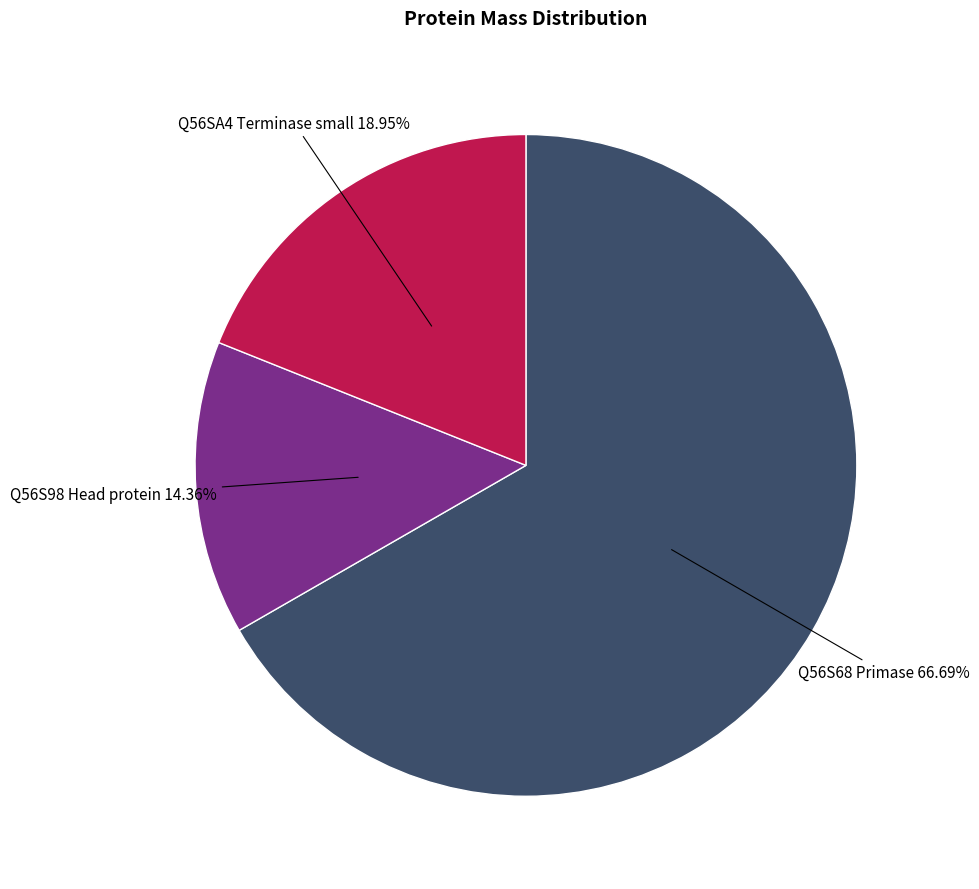

Is there a majority slice in this chart?

Yes